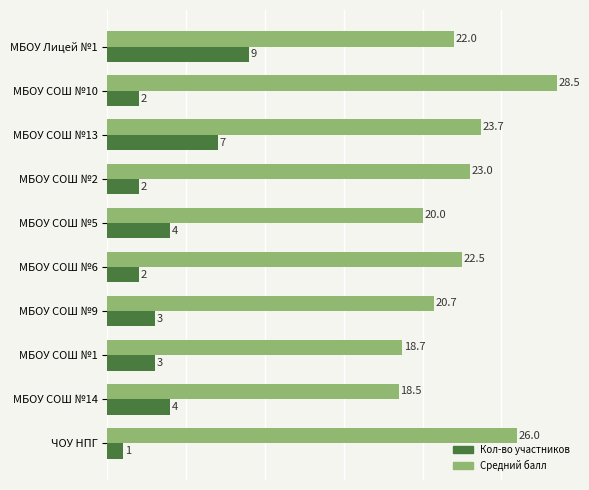

Is it true that Средний балл equals 12.0 at МБОУ СОШ №13?

False